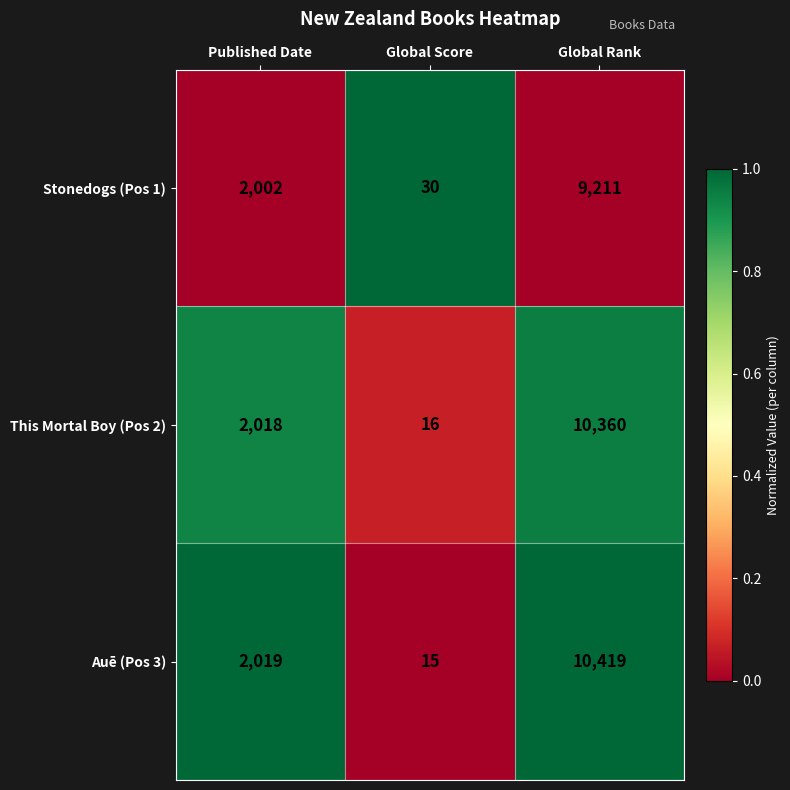

Rank the series by their maximum value, from highest to lowest.

Auē (Pos 3), This Mortal Boy (Pos 2), Stonedogs (Pos 1)